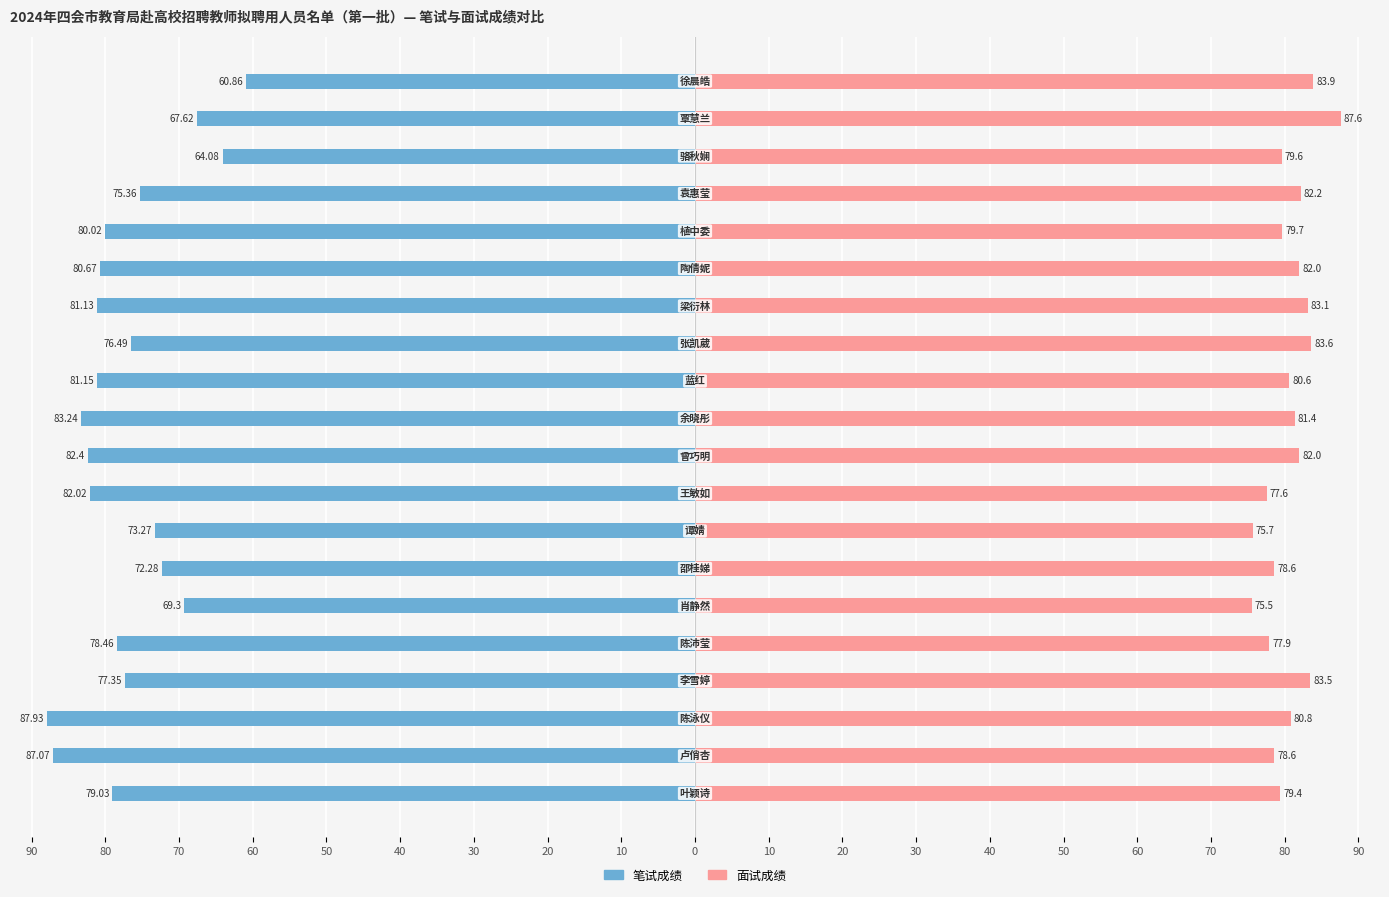

Which series has the widest spread of values?

笔试成绩